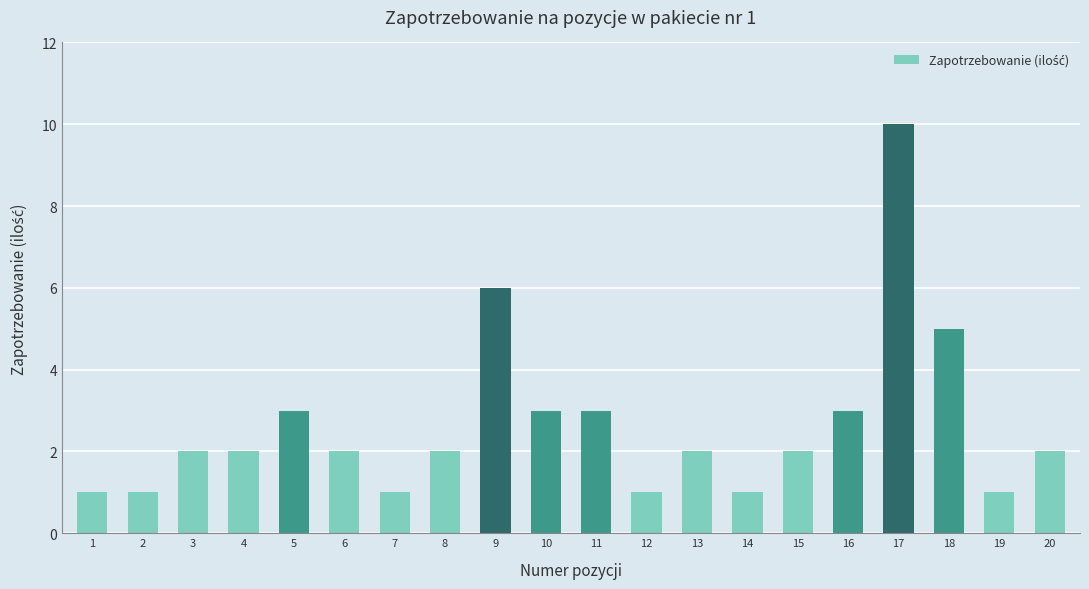

The value at 5 is 3. True or false?

True